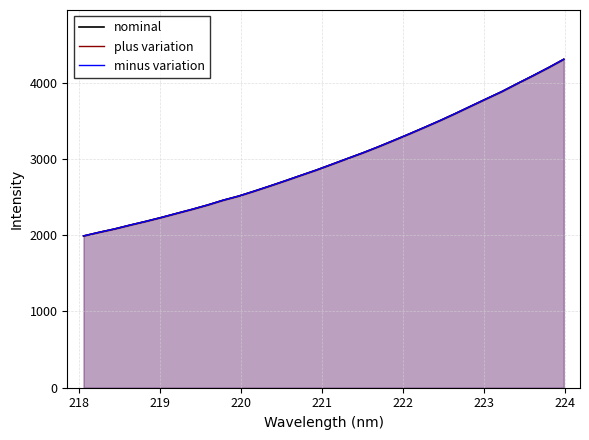

What is the label of the 8th point from the left?

224